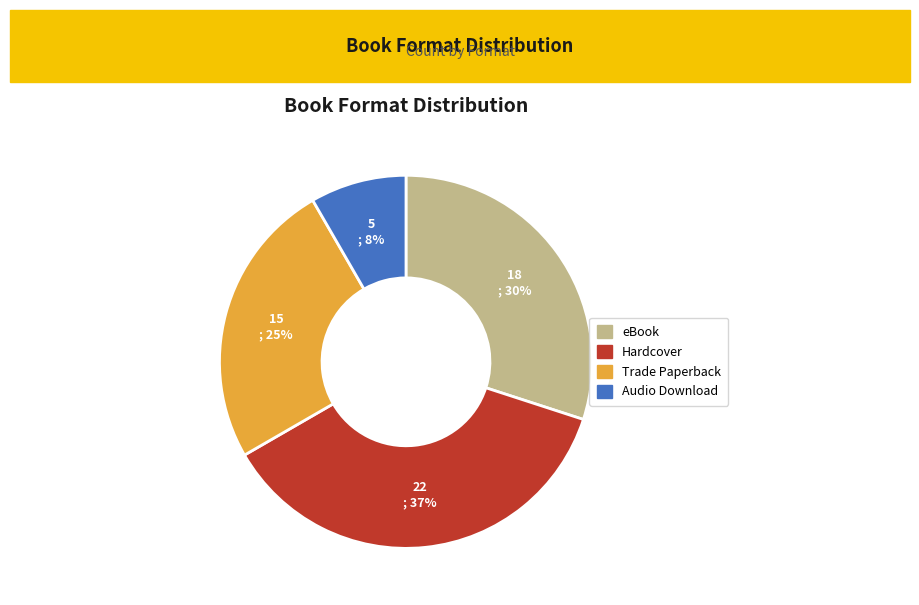

Is there any slice that represents more than half of the pie?

No